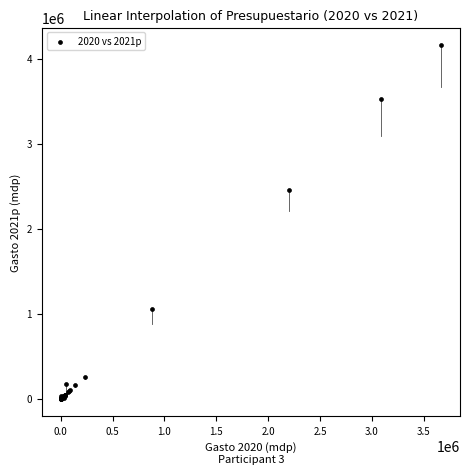

What Y value in the scatter plot is closest to 2078967?

2451310.1